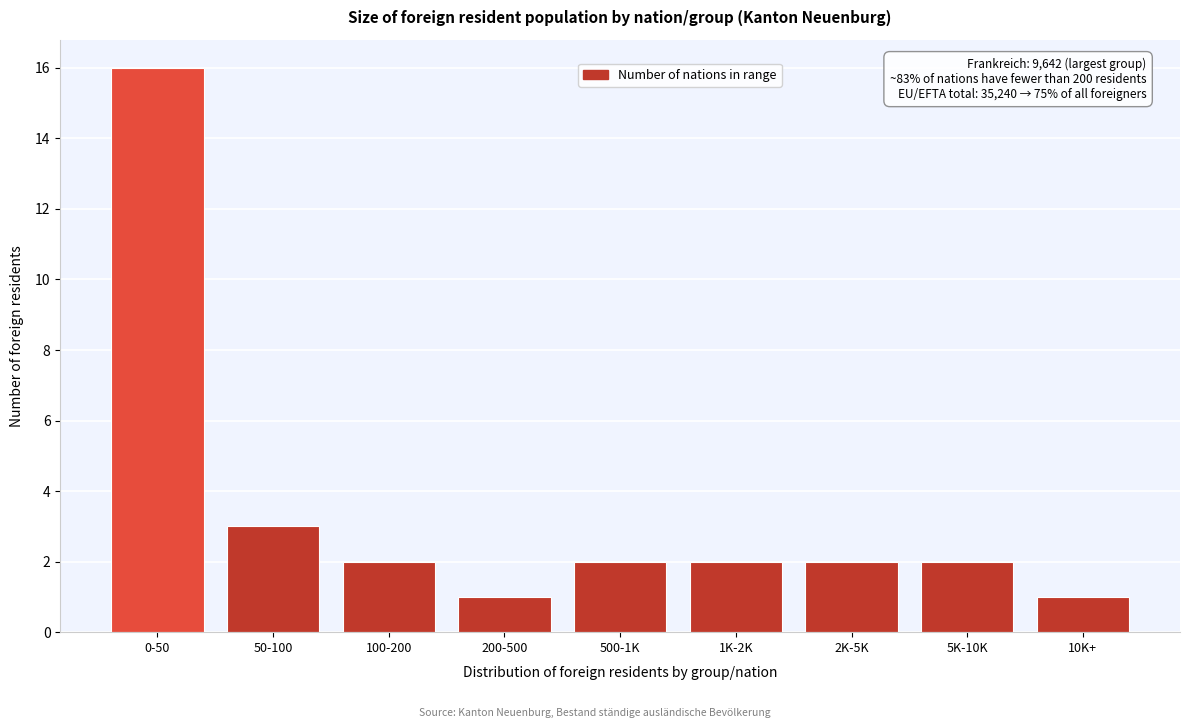

Reading right to left, transcribe all the data shown in this chart.

10K+=1	5K-10K=2	2K-5K=2	1K-2K=2	500-1K=2	200-500=1	100-200=2	50-100=3	0-50=16